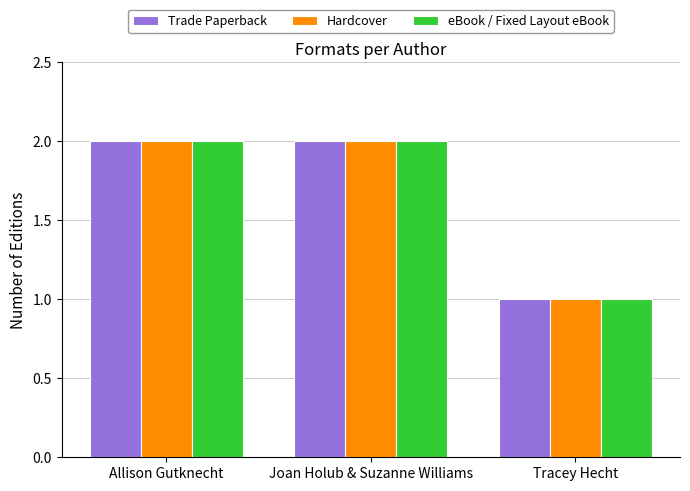

What is the average value of the Trade Paperback series?

2